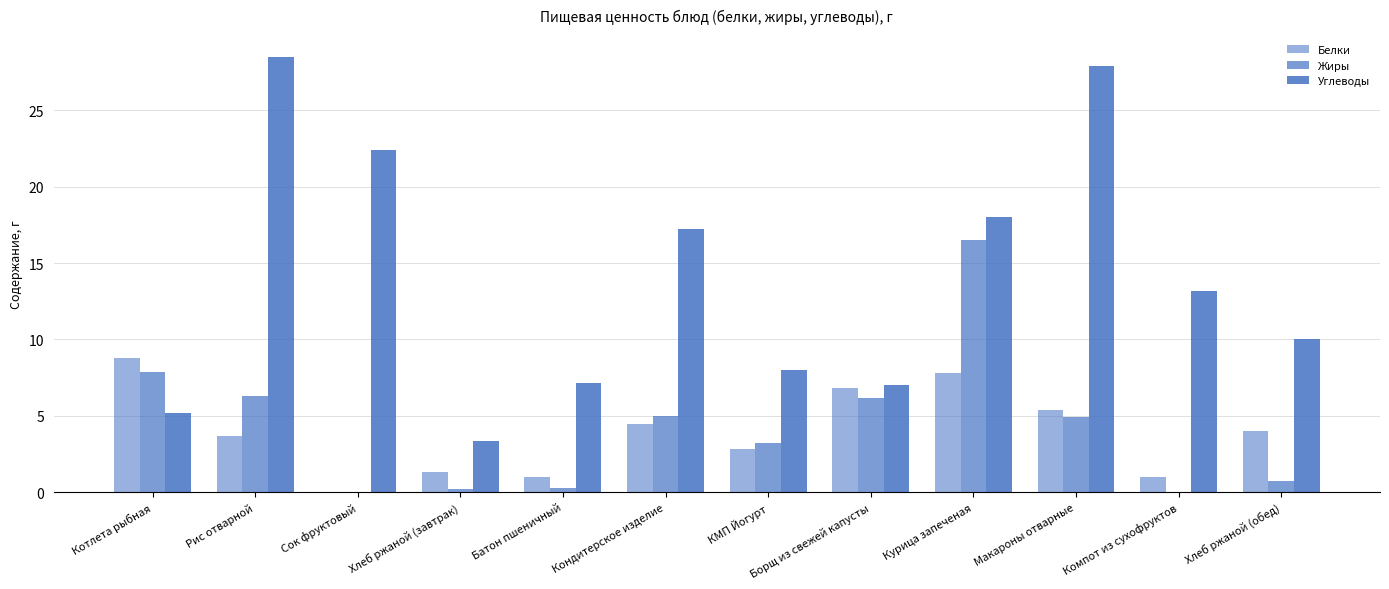

At which label does Белки reach its peak?

Котлета рыбная